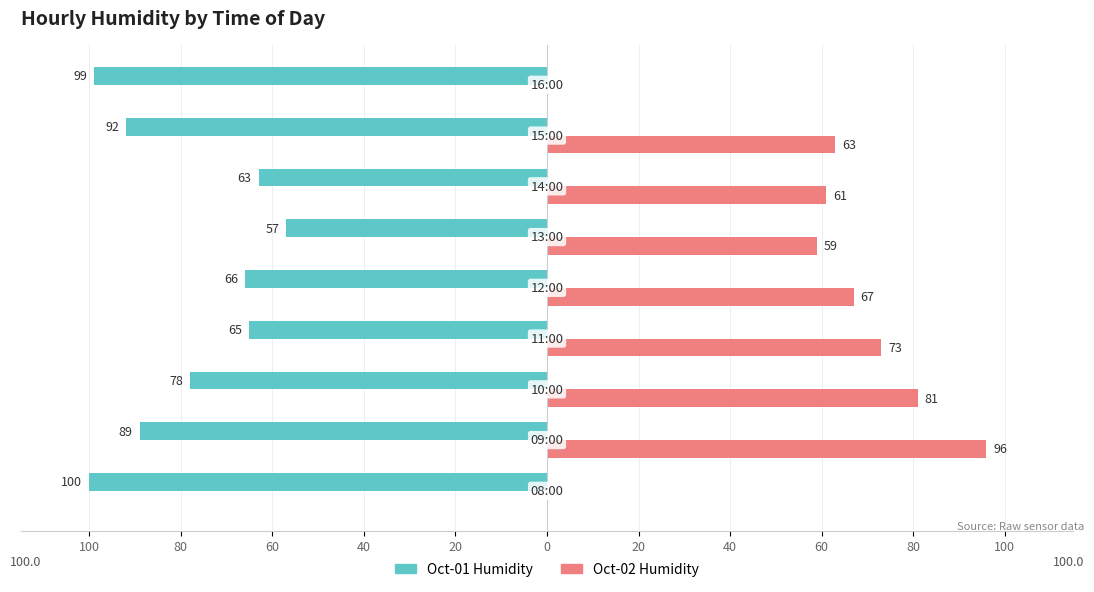

What are all the series names shown in the legend?

Oct-01 Humidity, Oct-02 Humidity